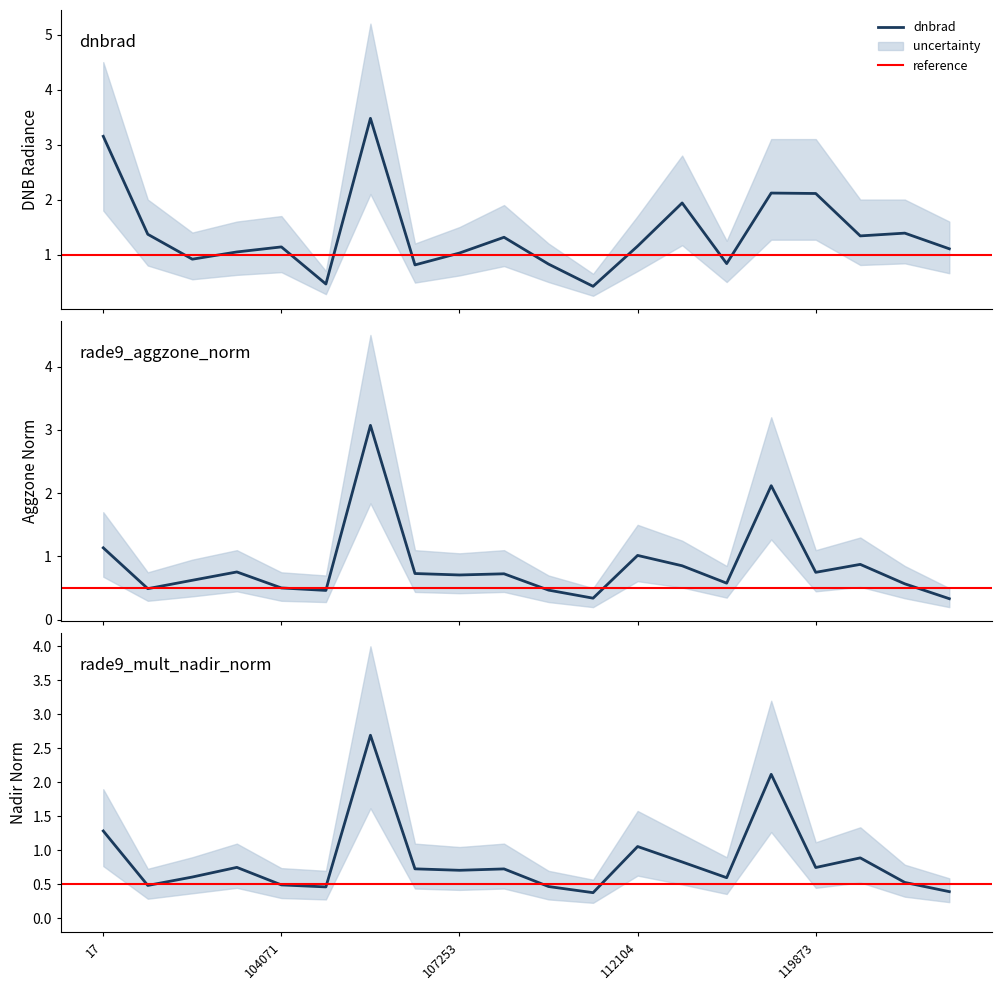

Which category has the lowest value in the dnbrad series?

109895